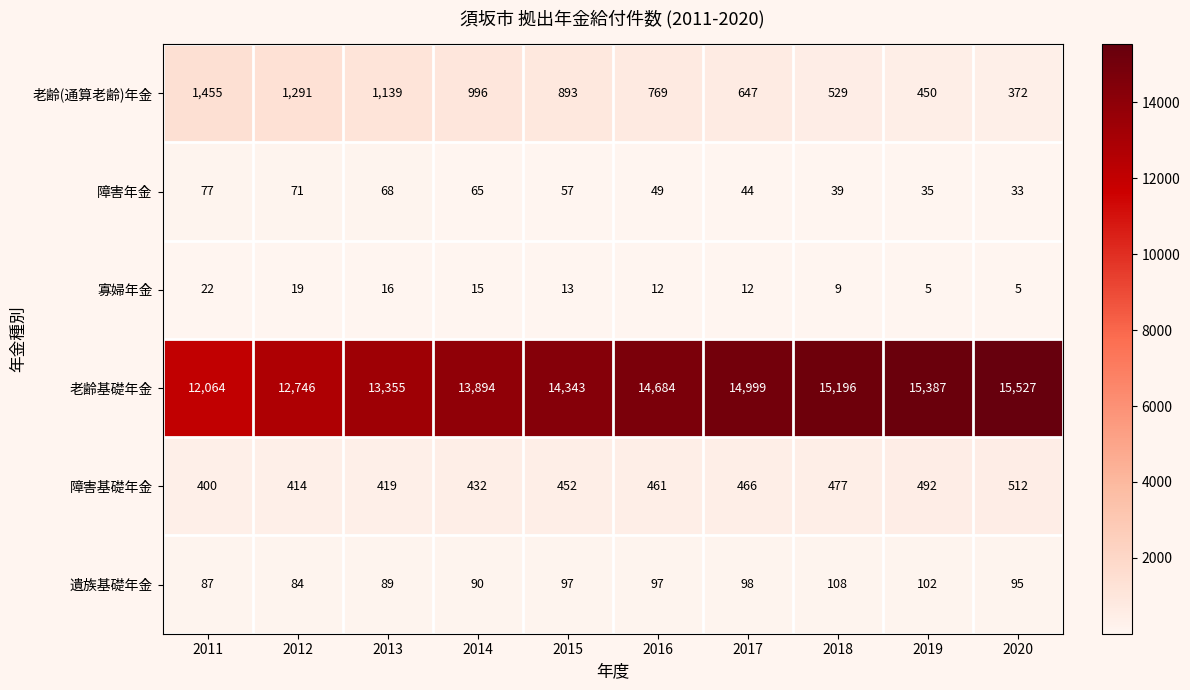

Is the value of 障害基礎年金 at 2015 greater than the value of 老齢基礎年金 at 2018?

No